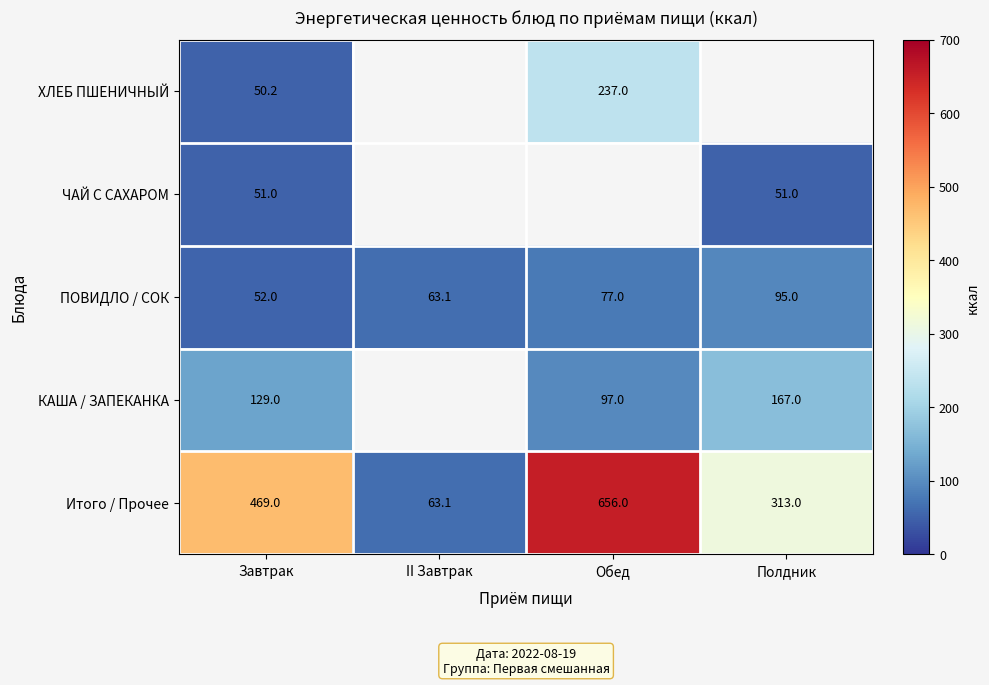

The КАША / ЗАПЕКАНКА series shows 129.0 at Завтрак. True or false?

True